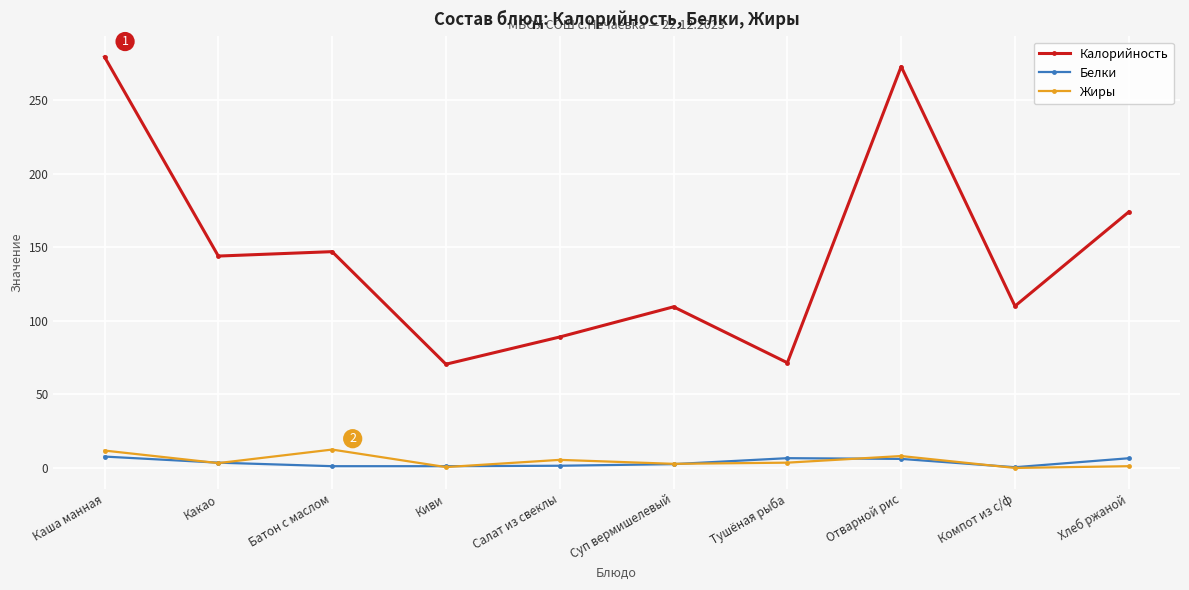

Where is the first local maximum for Жиры?

Батон с маслом